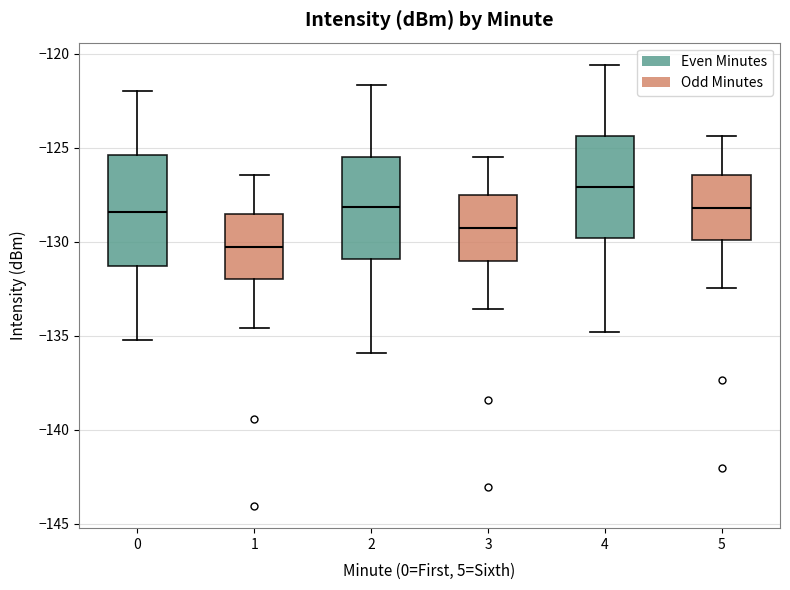

Which box has the lowest median line?

1